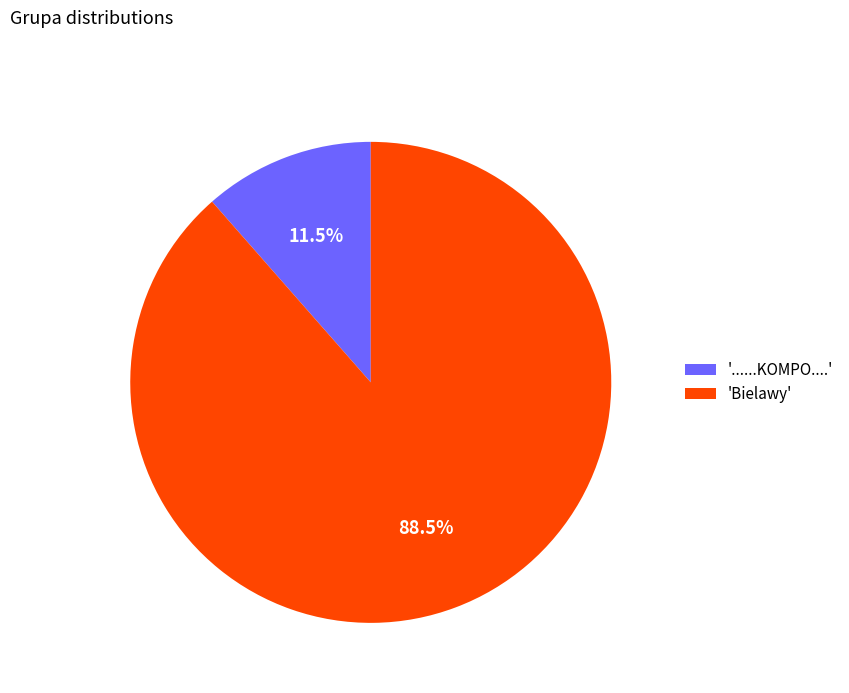

How many slices are in this pie chart?

2